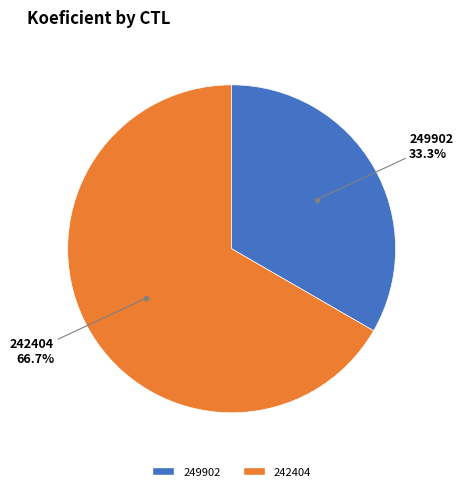

What percentage is the 249902 slice, to the nearest percent?

33%